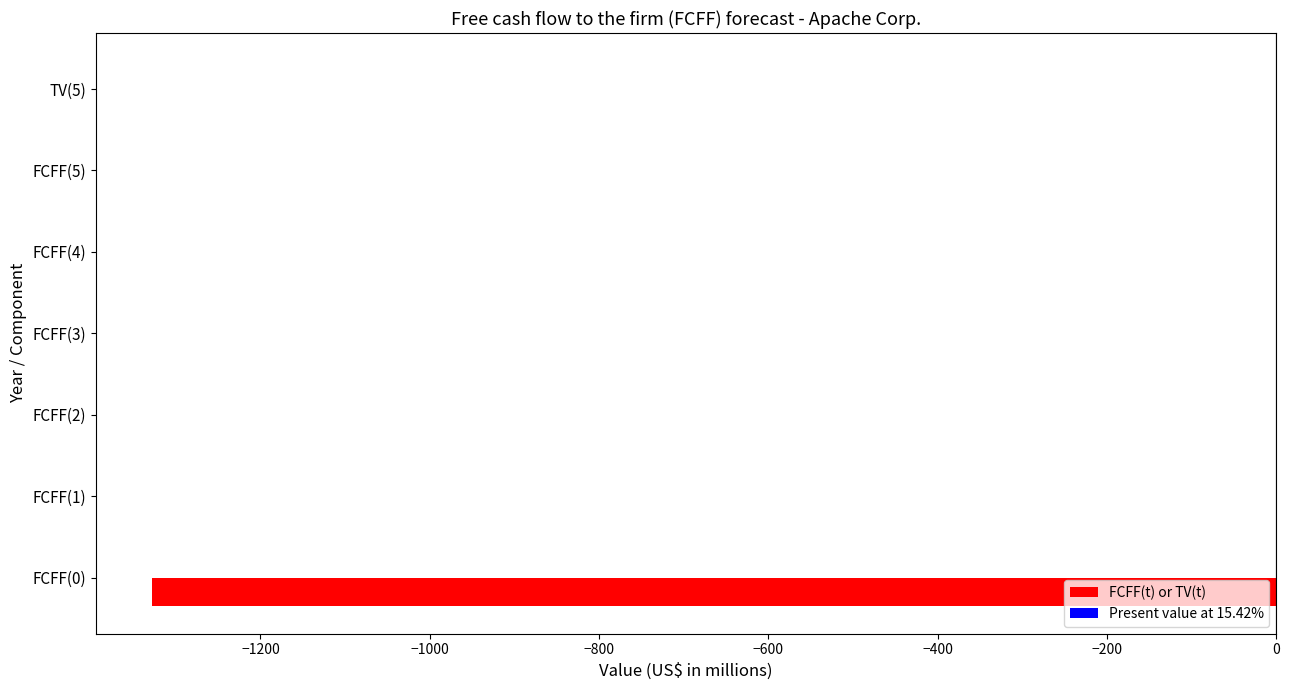

What is the sum of all values?

-1328